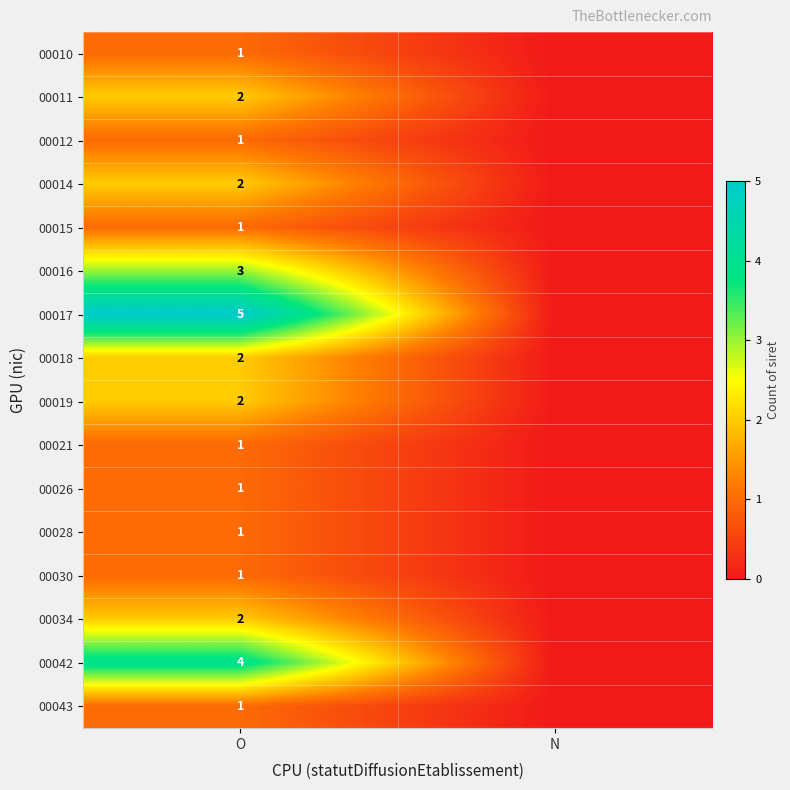

Is it true that 00028 equals 1 at O?

True